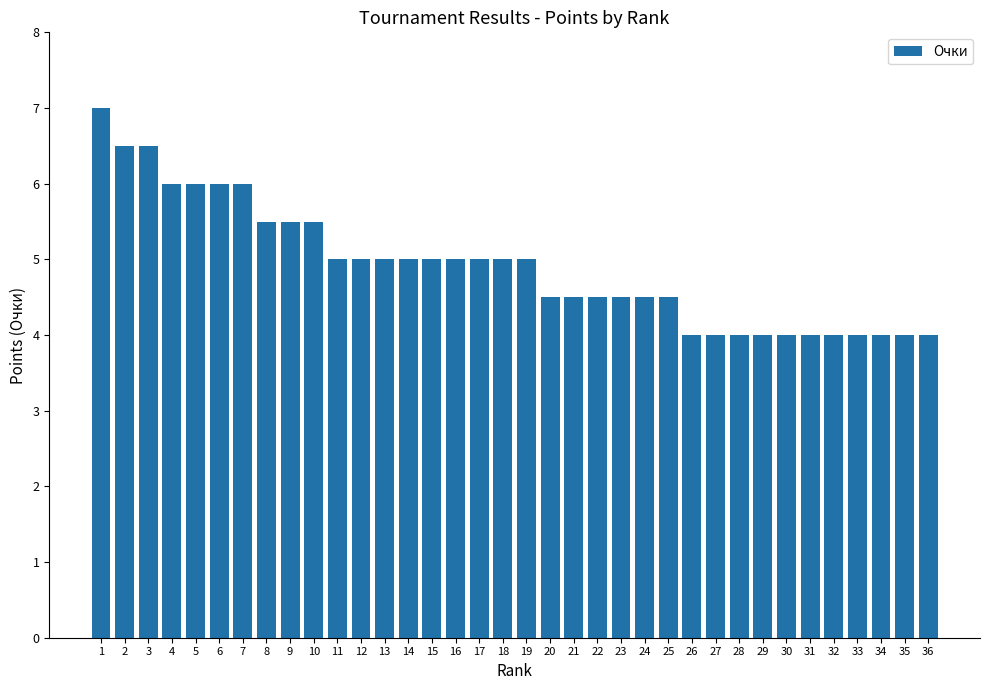

True or false: the data shows 4.0 at 26.

True